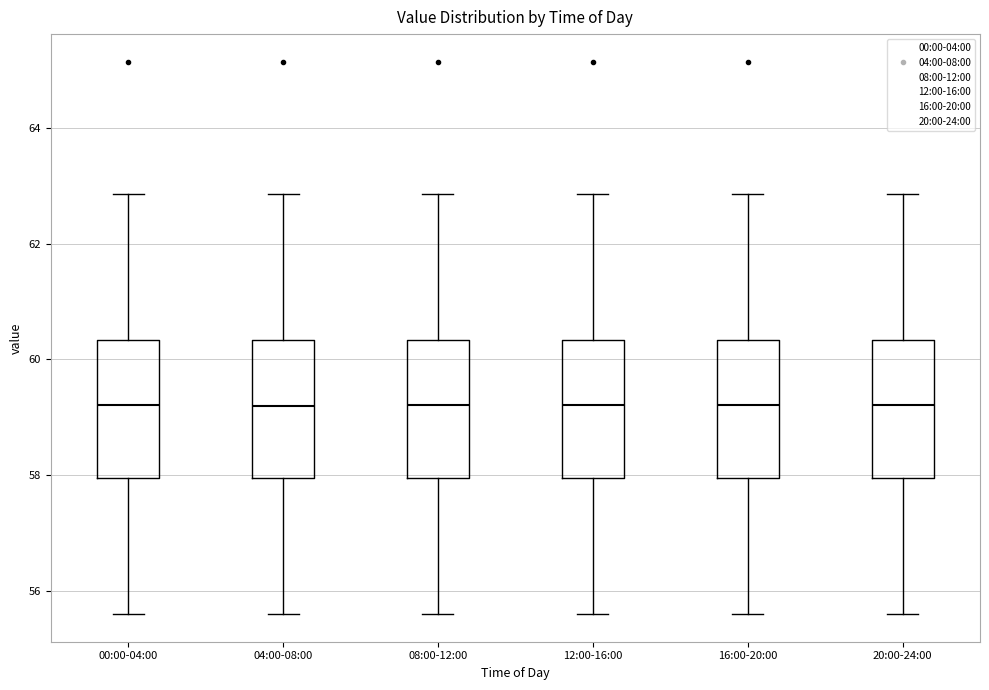

Reading left to right, transcribe this box plot: for each box, give where its median line is, the range the box spans, and where its two whiskers end, as read against the y-axis. The values are not printed on the chart, so give them approximately, as read against the axis.

00:00-04:00: median 59.2, box 58.0 to 60.4, whiskers 55.6 to 62.8
04:00-08:00: median 59.2, box 58.0 to 60.4, whiskers 55.6 to 62.8
08:00-12:00: median 59.2, box 58.0 to 60.4, whiskers 55.6 to 62.8
12:00-16:00: median 59.2, box 58.0 to 60.4, whiskers 55.6 to 62.8
16:00-20:00: median 59.2, box 58.0 to 60.4, whiskers 55.6 to 62.8
20:00-24:00: median 59.2, box 58.0 to 60.4, whiskers 55.6 to 62.8